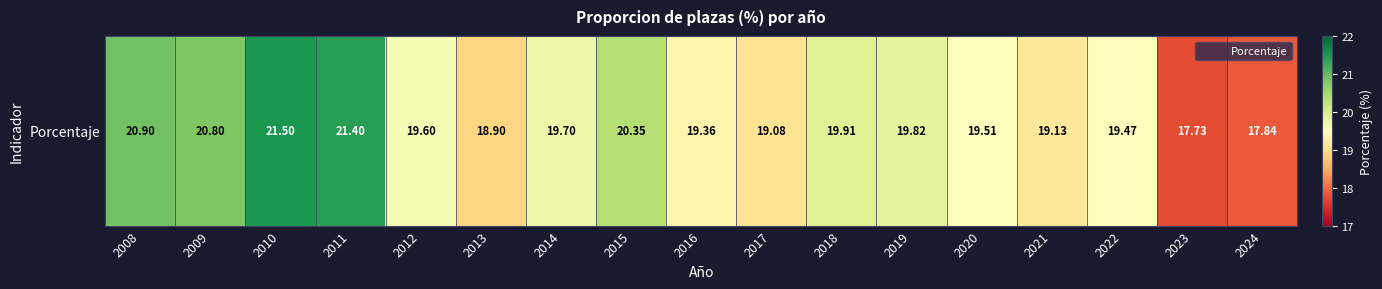

What is the difference between the maximum and minimum values?

3.8